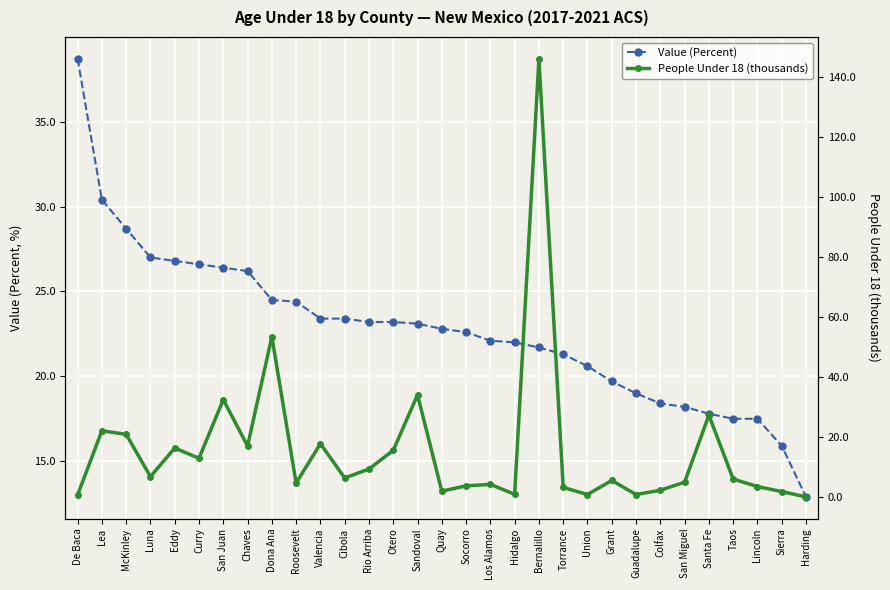

Is this an area chart (filled region under the line)?

No